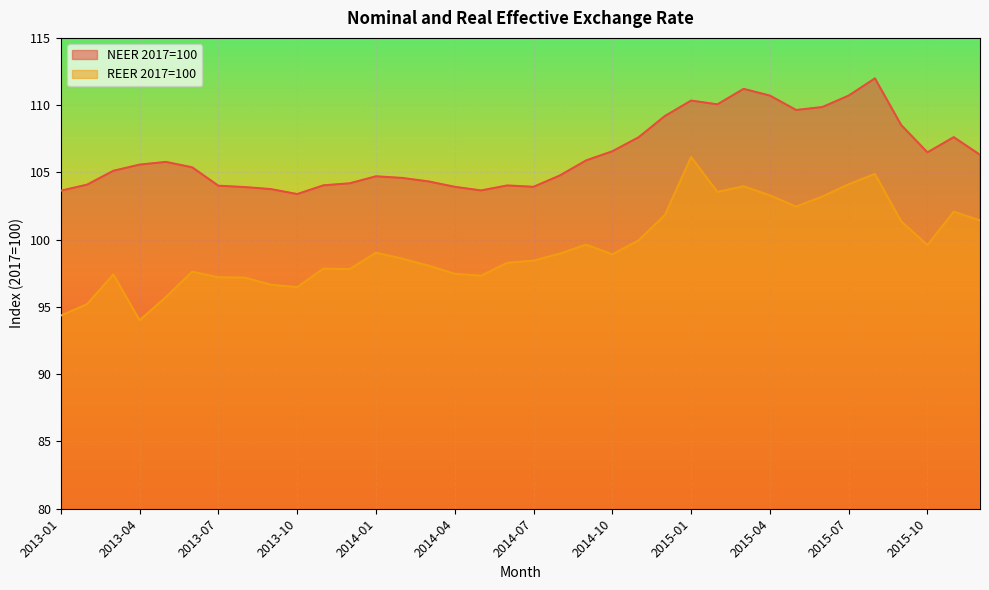

How many lines are shown in the chart?

2